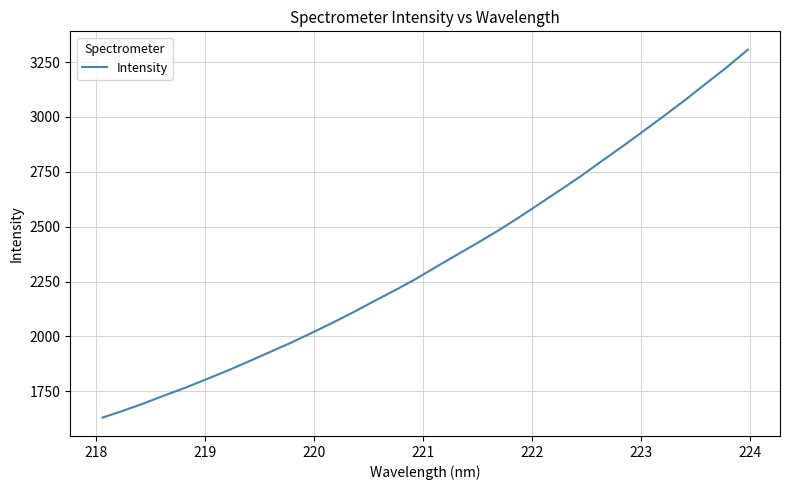

What is the difference between the maximum and minimum values?

1675.7